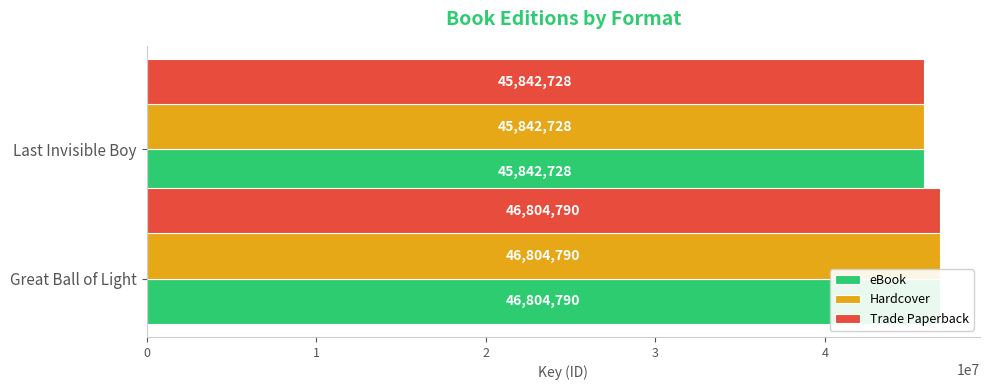

How many bars are there in total?

6